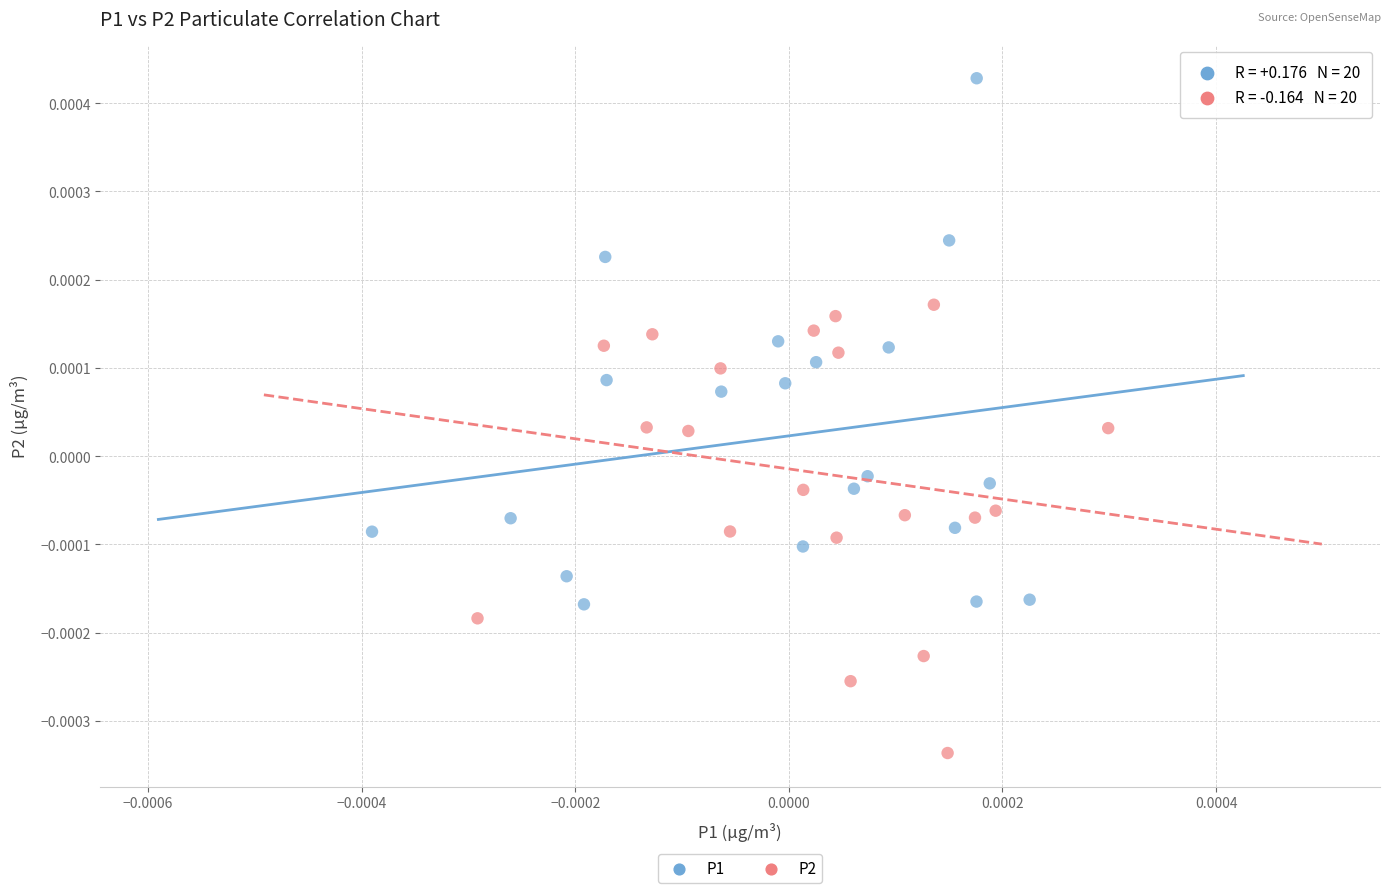

What are all the series names shown in the legend?

P1, P2